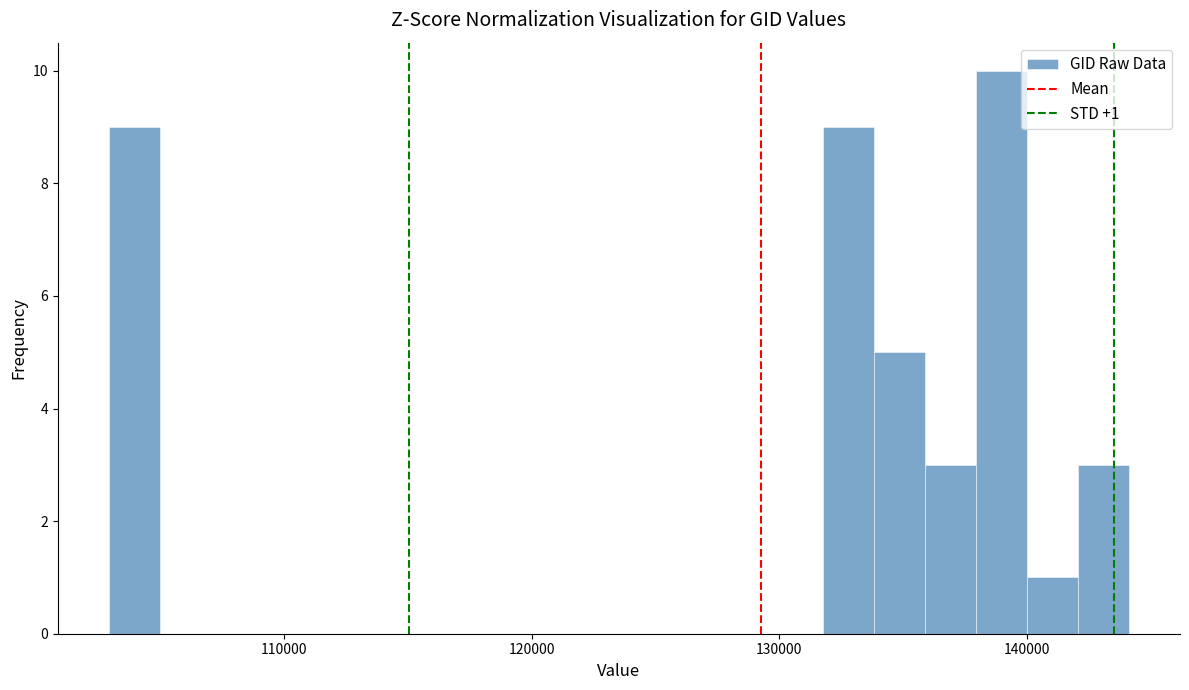

Around what value on the x-axis is the tallest bar? Give the approximate position of its centre, as read against the axis.

139000